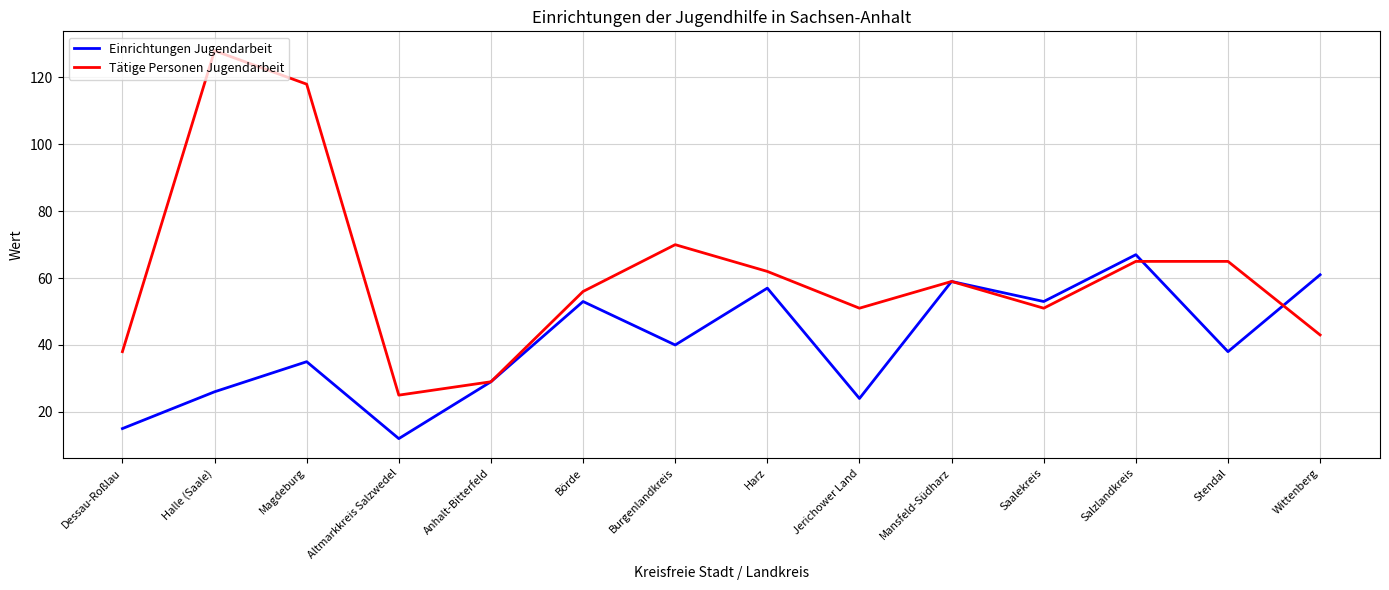

What is the sum of the Tätige Personen Jugendarbeit values at Börde and Mansfeld-Südharz?

115